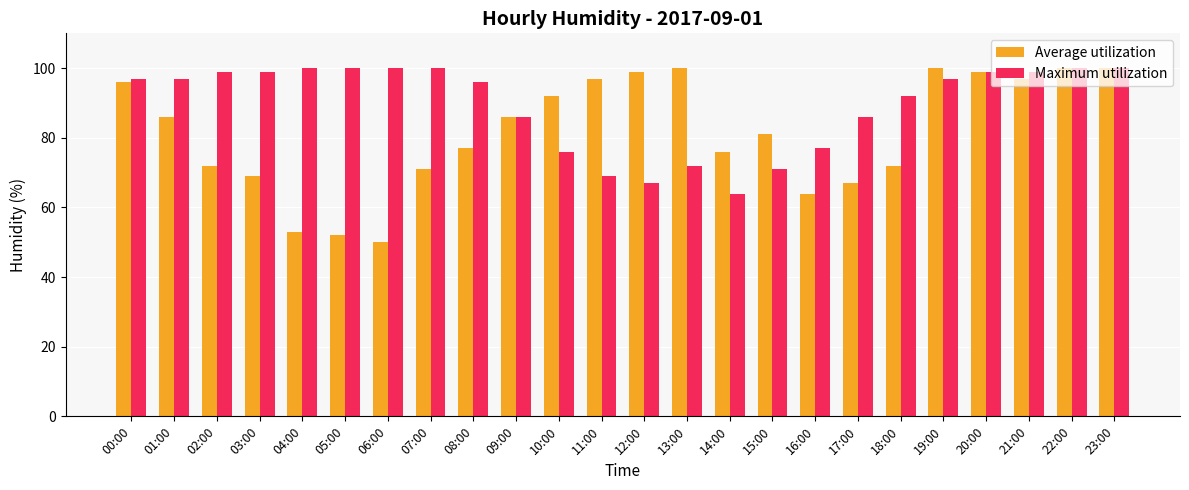

Which series has the widest spread of values?

Average utilization